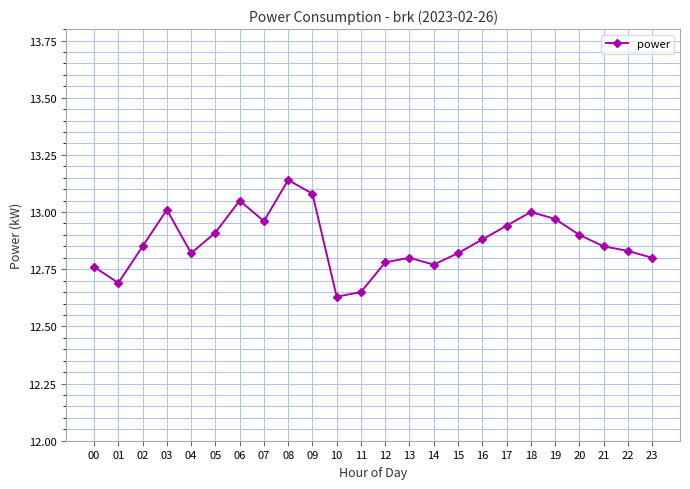

How many interior local peaks (higher than both neighbors) does the data have?

5